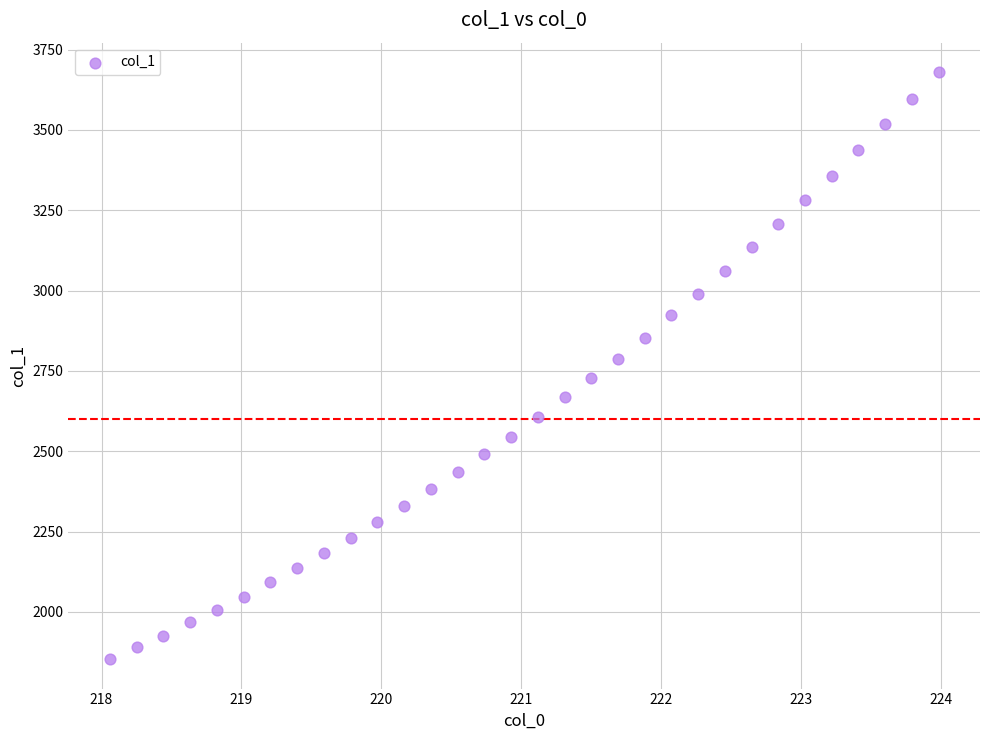

What is the range of X values (max minus min)?

5.9